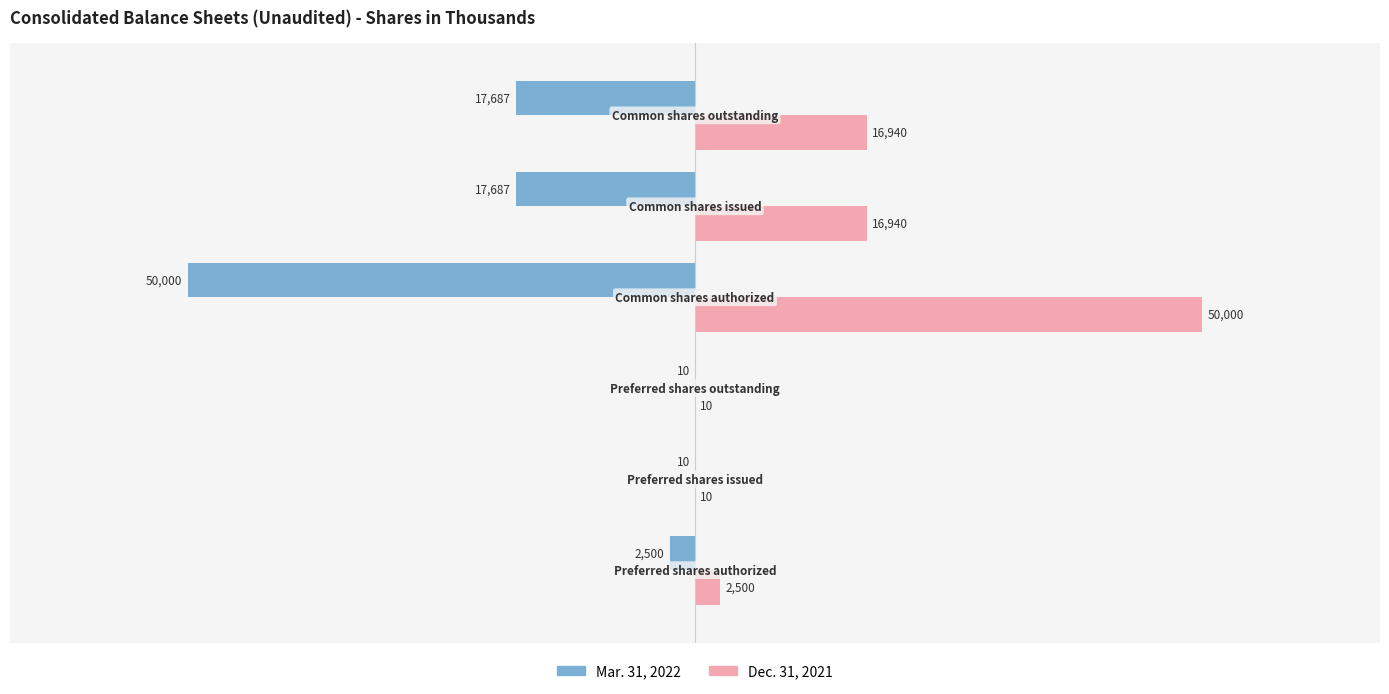

What is the sum of all Dec. 31, 2021 values?

86400